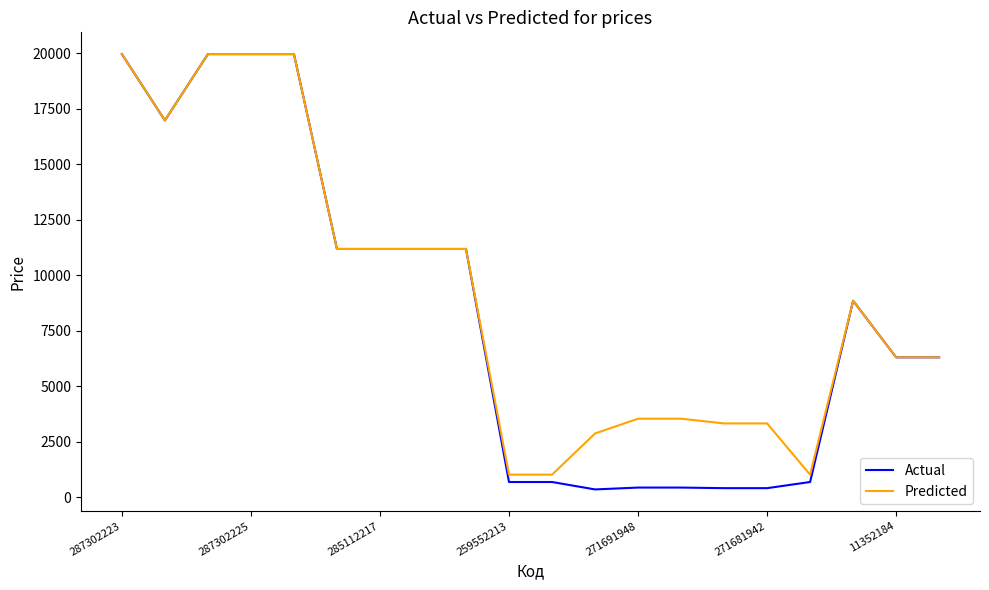

What is the greatest value displayed?

19964.2